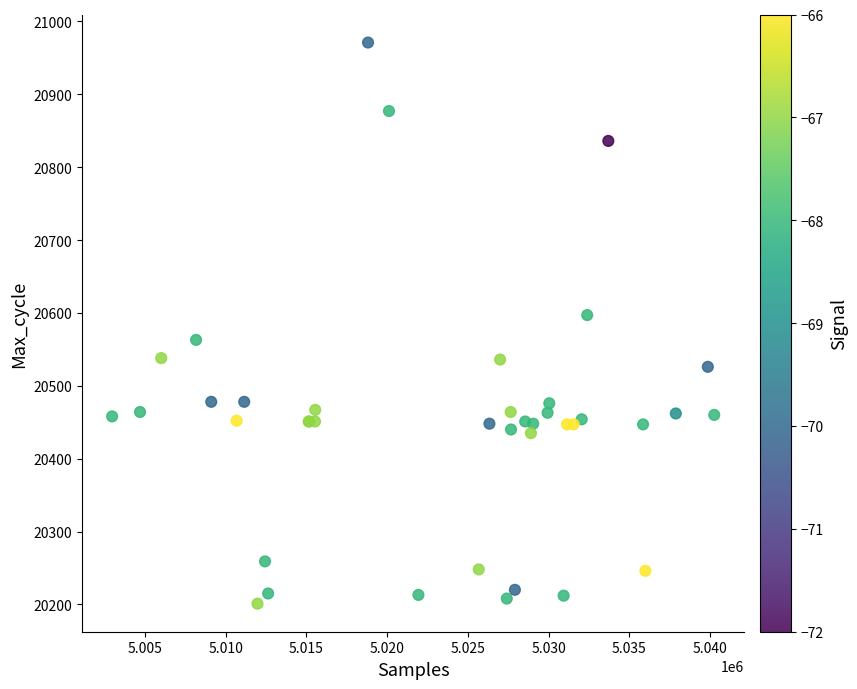

What Y value in the scatter plot is closest to 20586?

20597